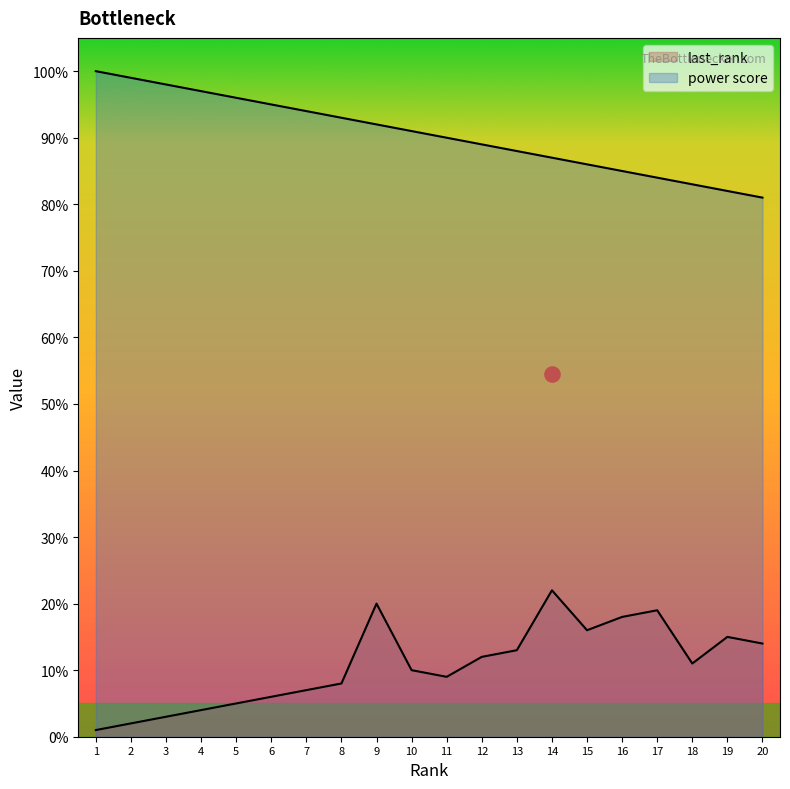

Which series contains the lowest Y value?

last_rank